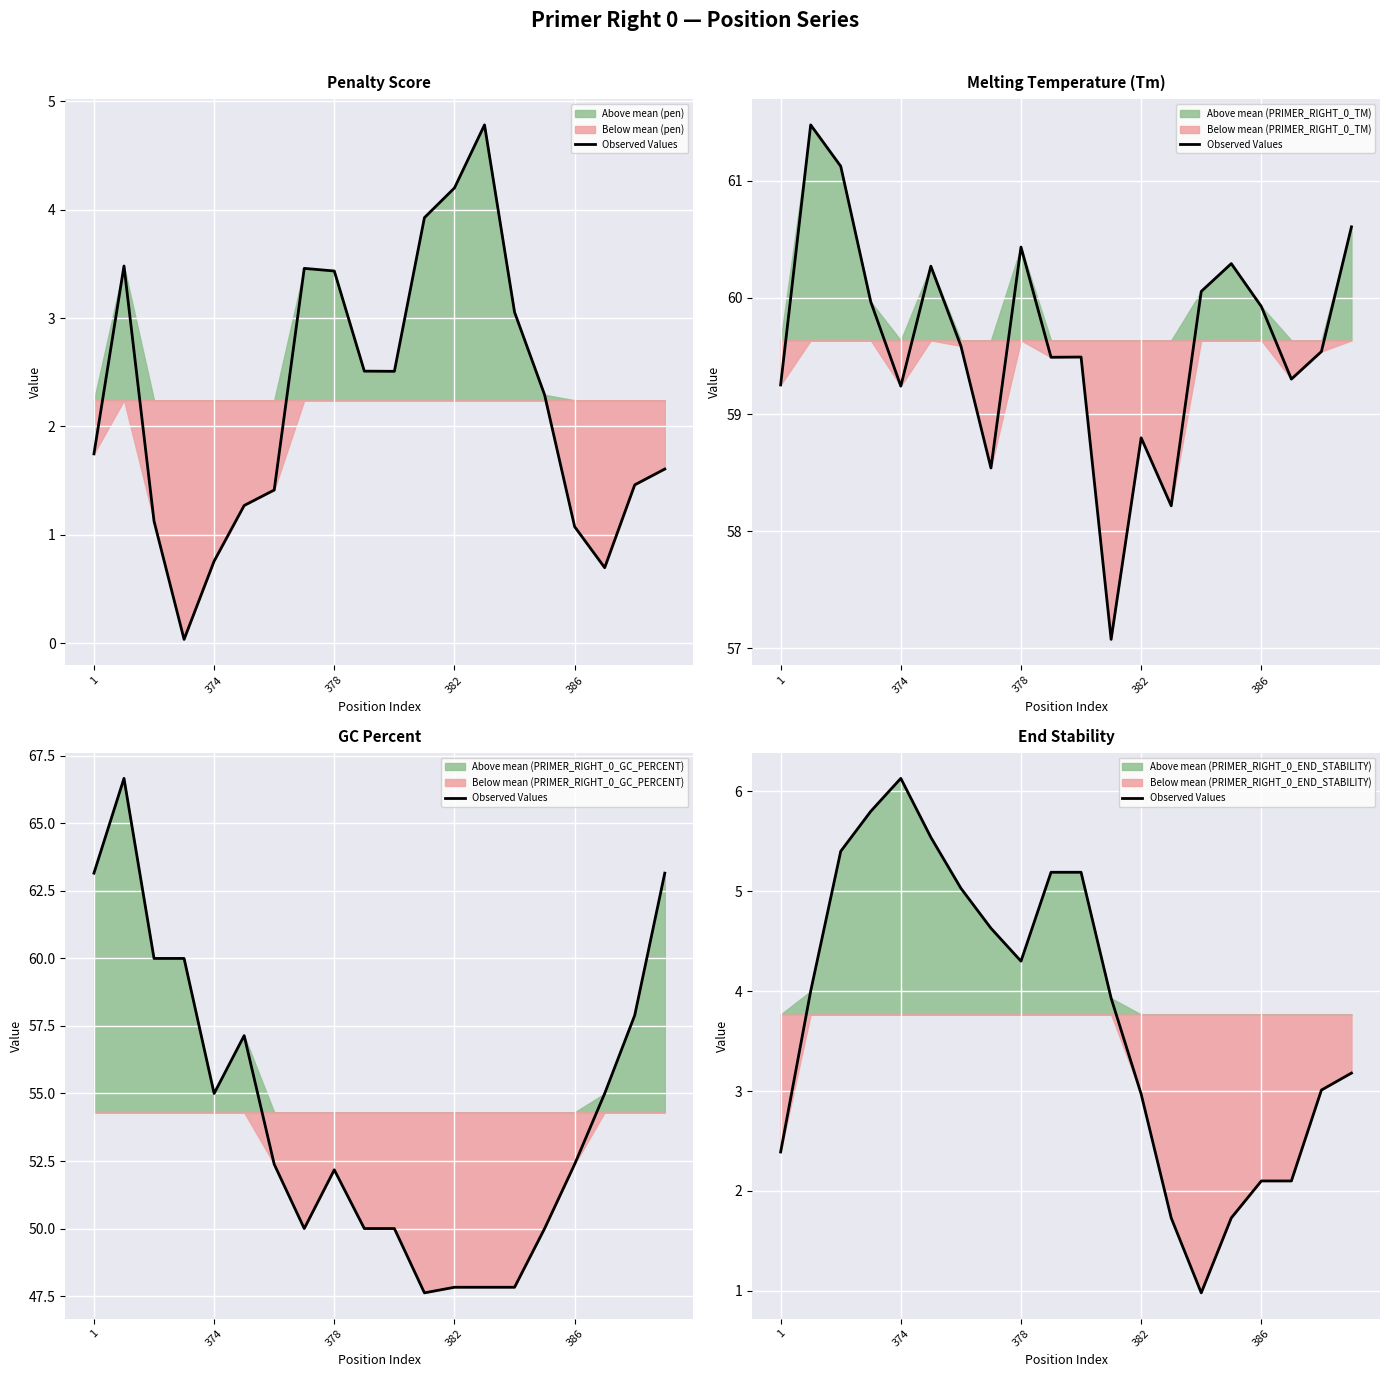

At which category does the chart reach its minimum across all series?

14